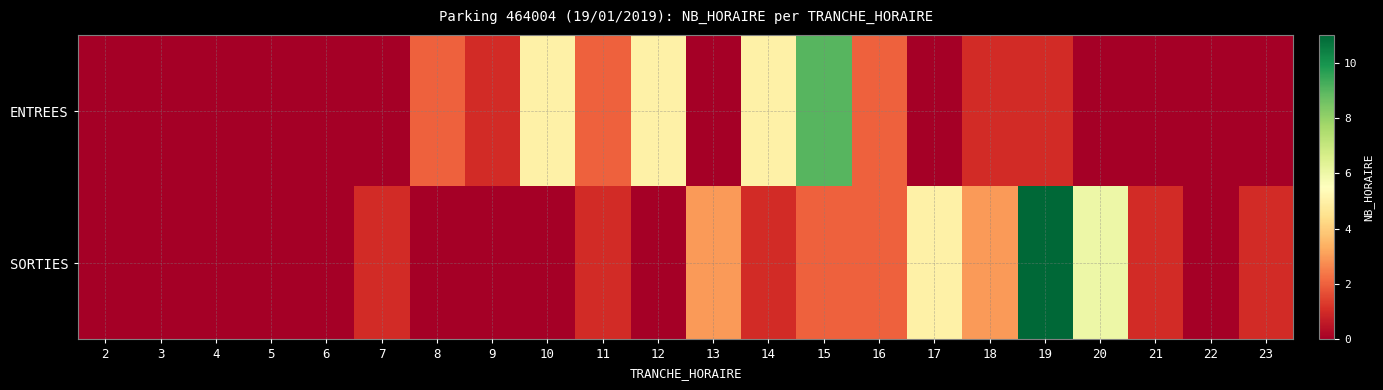

At how many categories does at least one series exceed 10?

1